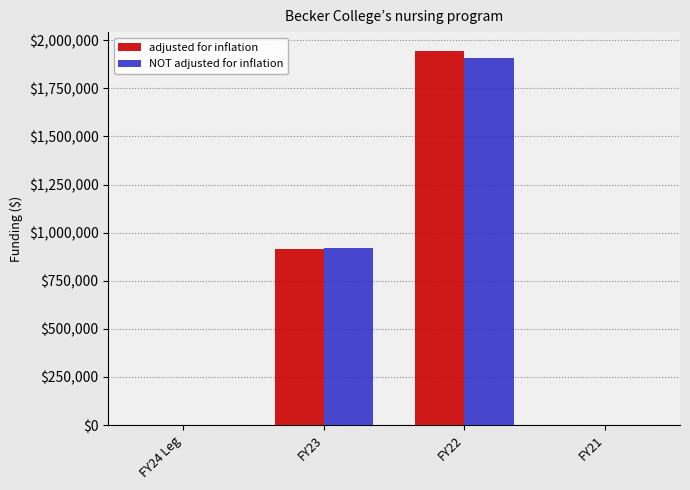

Count the adjusted for inflation values in the range 0 to 1944585.

4